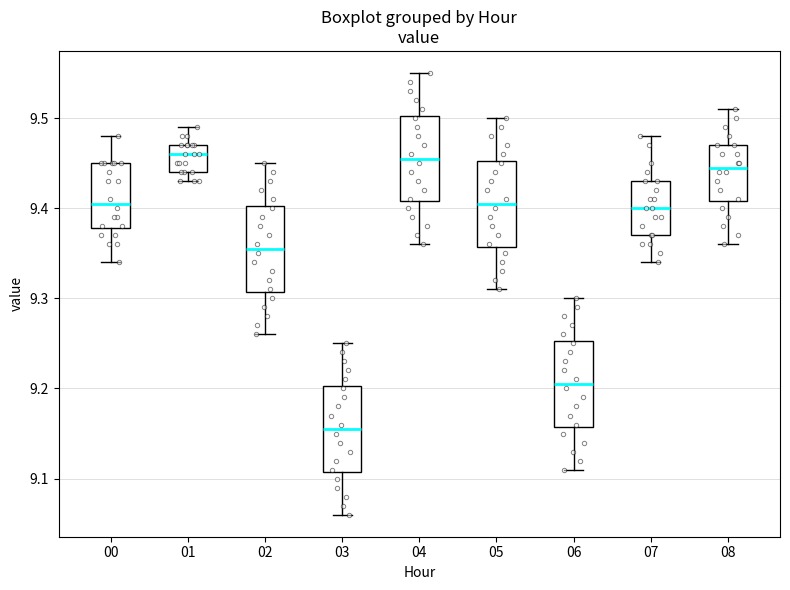

Where is the lower edge of the box at x = 05 on the y-axis? The values are not printed on the chart, so give them approximately, as read against the axis.

9.36